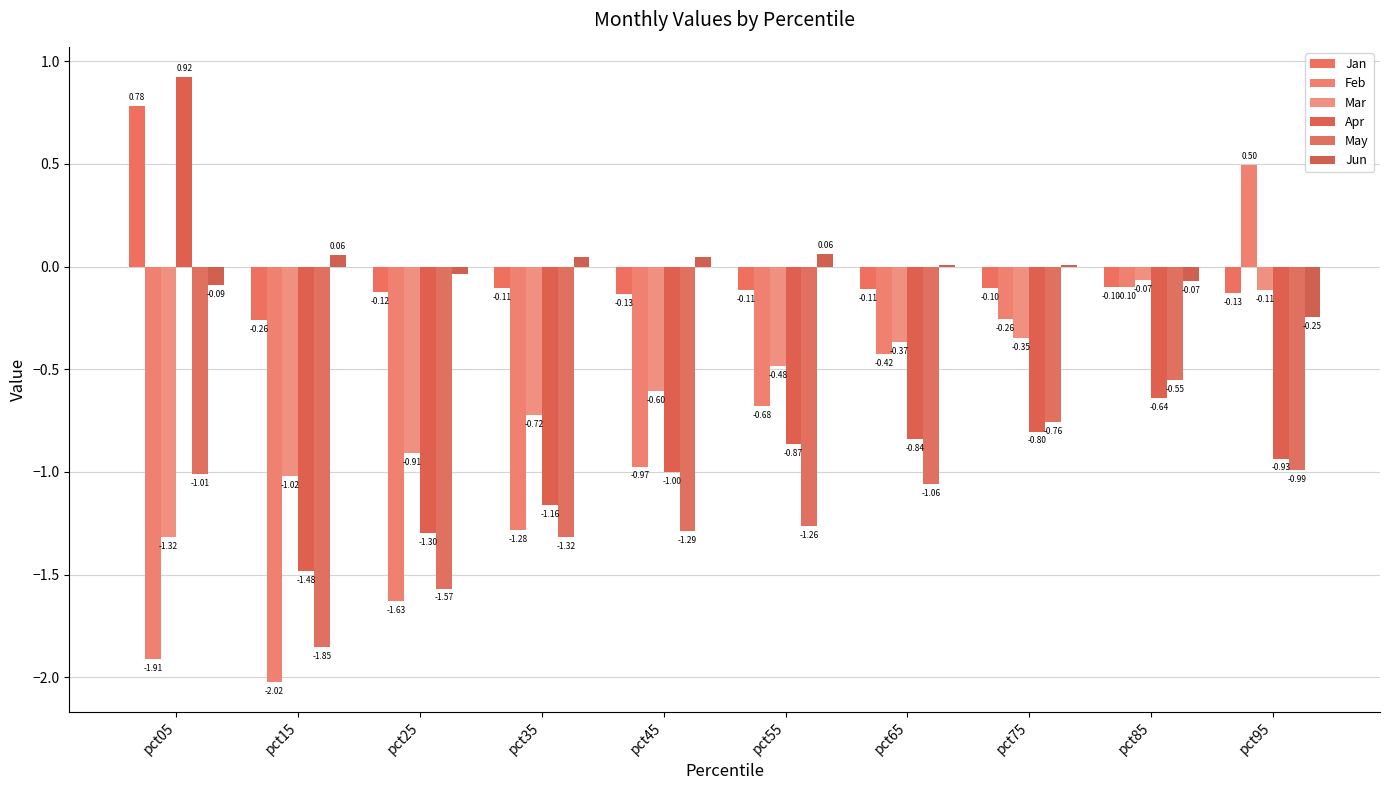

What are all the series names shown in the legend?

Jan, Feb, Mar, Apr, May, Jun